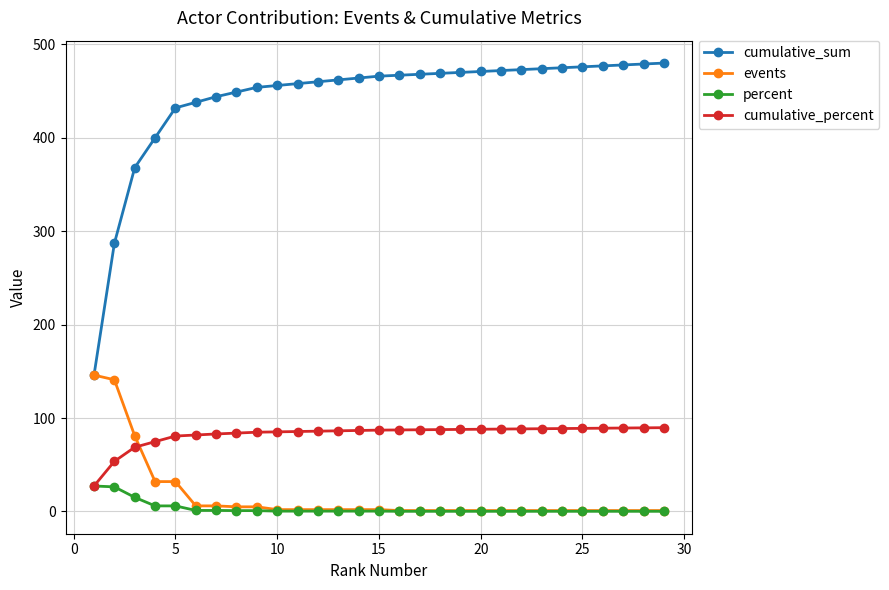

Rank the series by their maximum value, from highest to lowest.

cumulative_sum, events, cumulative_percent, percent